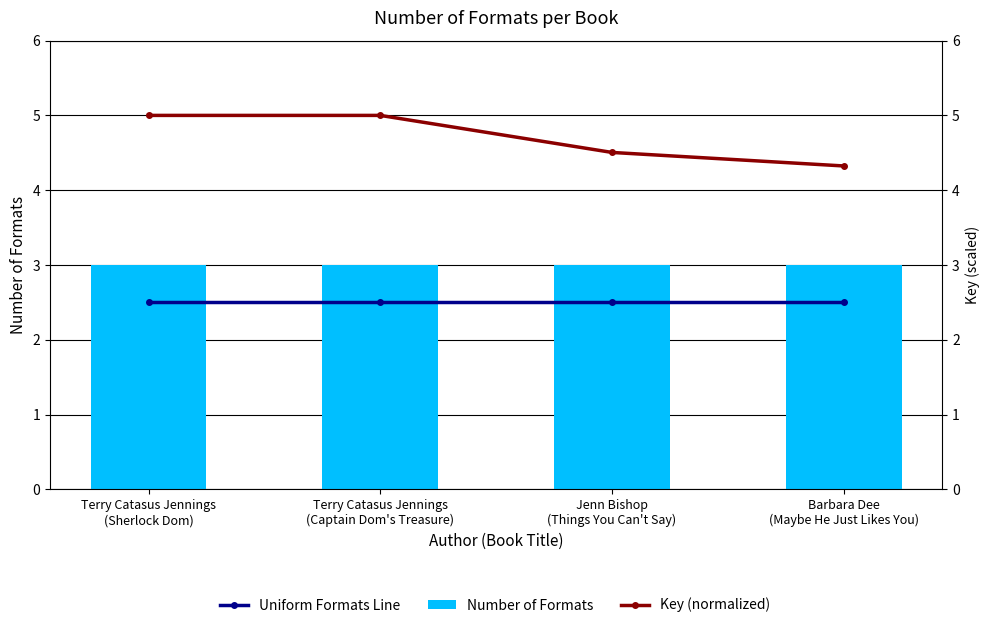

What is the total value across all series at Terry Catasus Jennings
(Captain Dom's Treasure)?

10.5